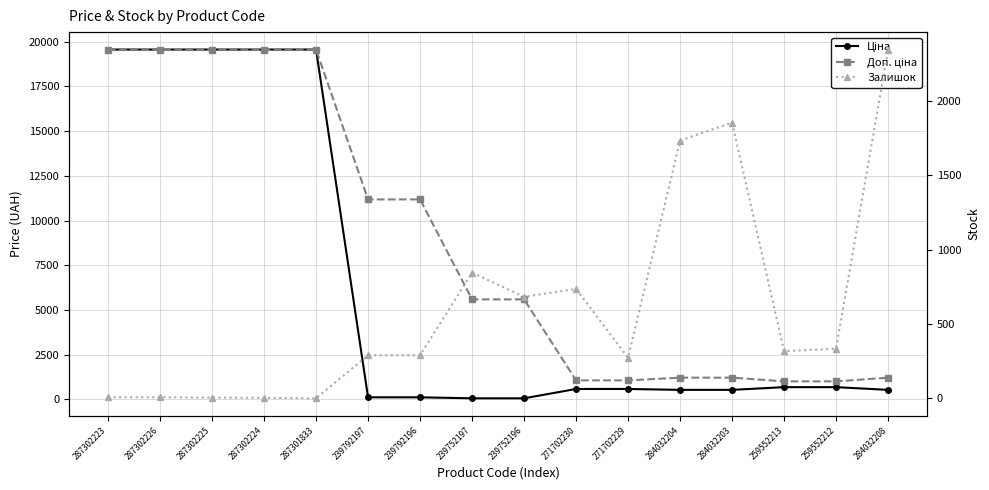

What is the label of the 12th point from the right?

287301833